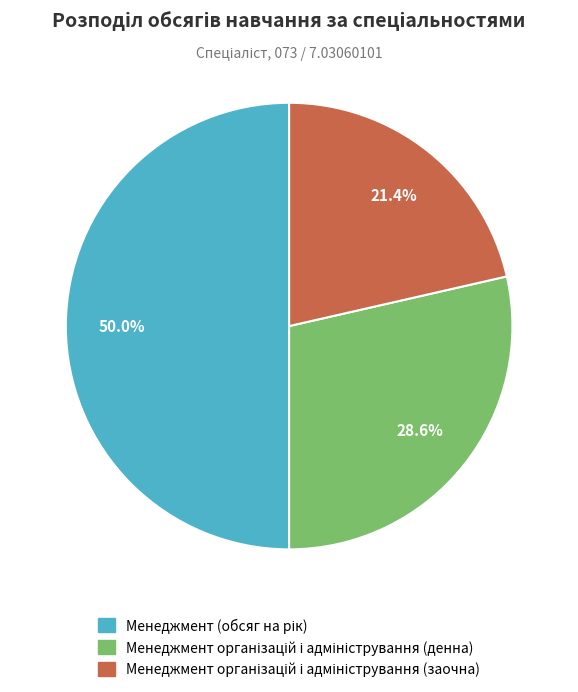

What is the smallest slice in the pie chart?

Менеджмент організацій і адміністрування (заочна)